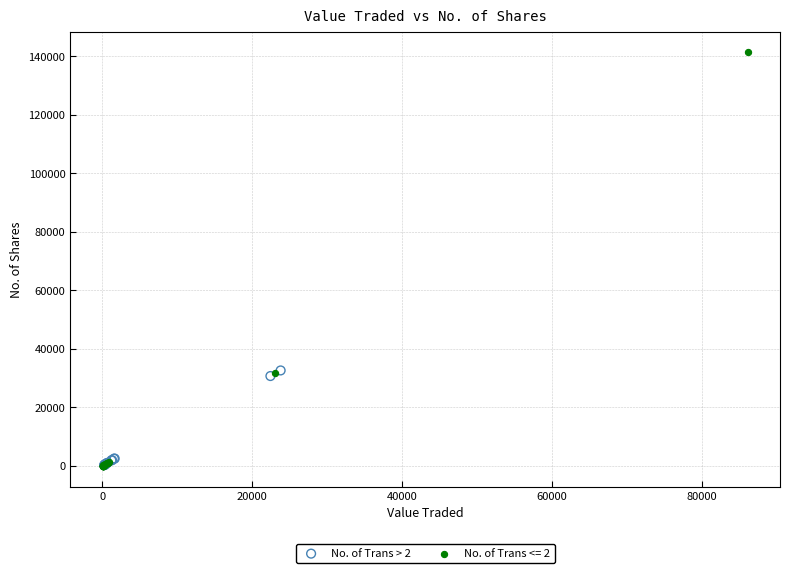

Which series contains the highest Y value?

No. of Trans <= 2